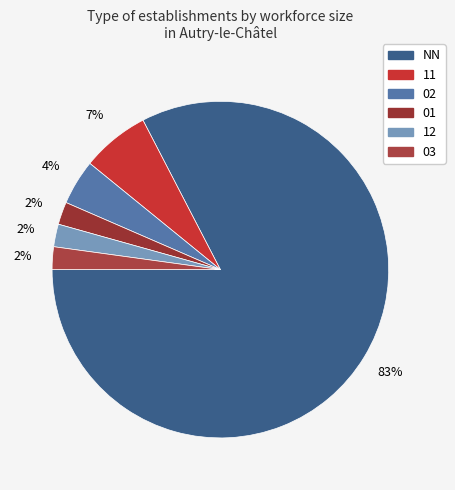

What is the change in value from NN to 12?

-211